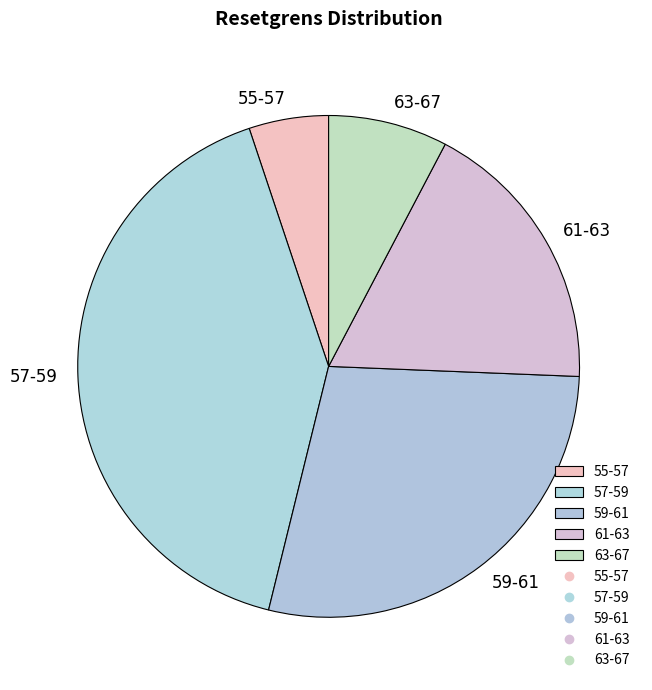

True or false: 57-59 accounts for 54% of the total.

False